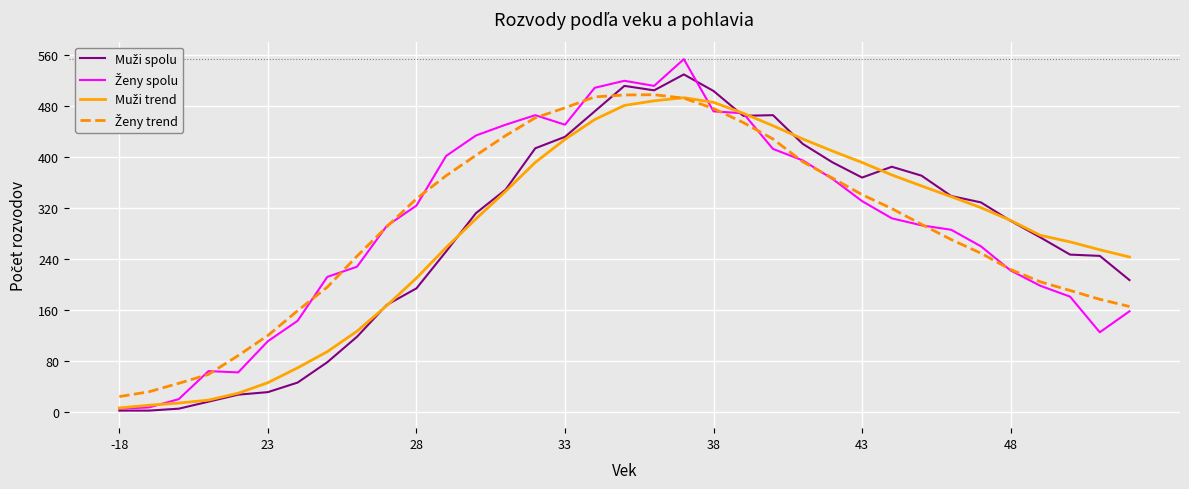

What is the maximum value shown in the chart?

554.0